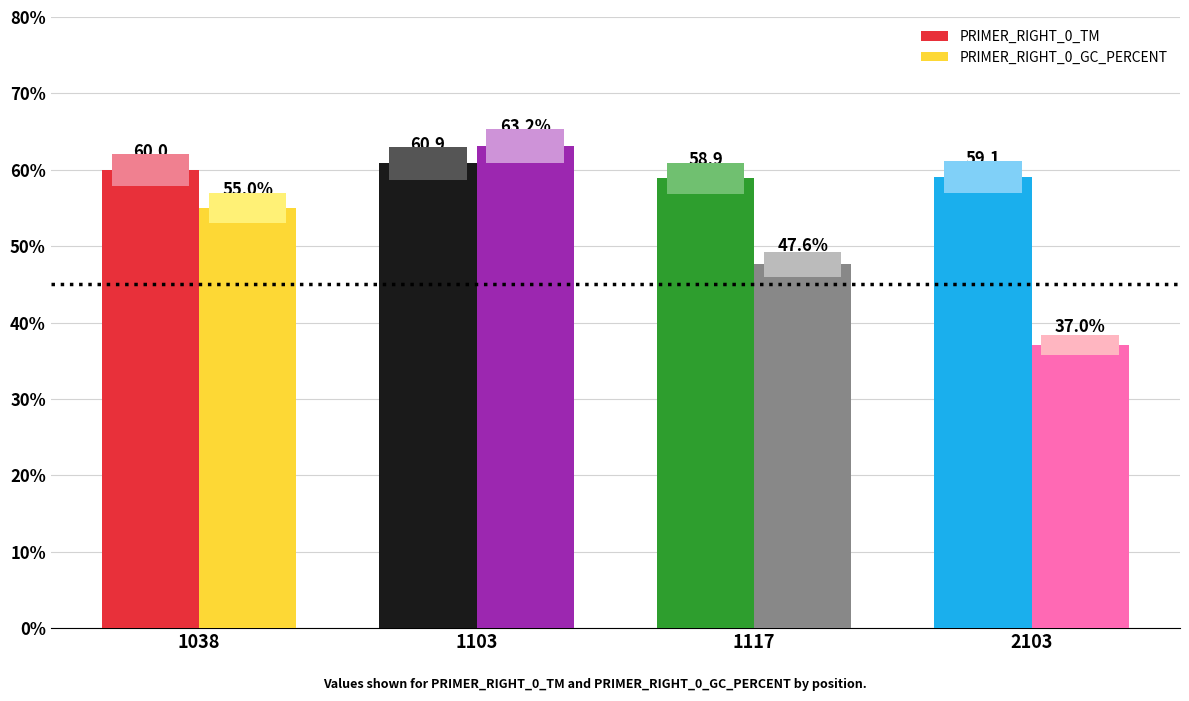

Count the number of data series in this chart.

2